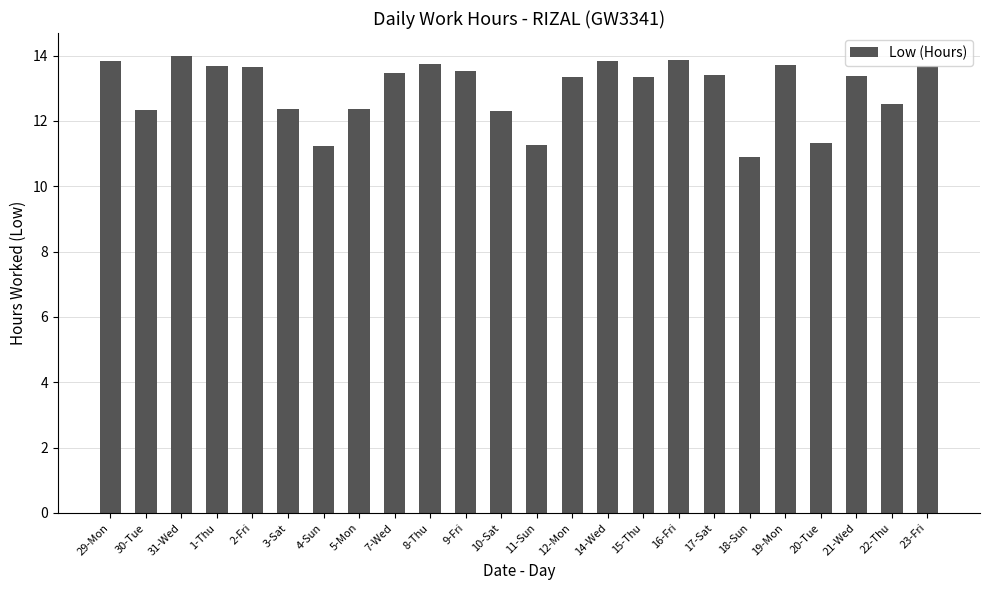

Read the value at 21-Wed.

13.4